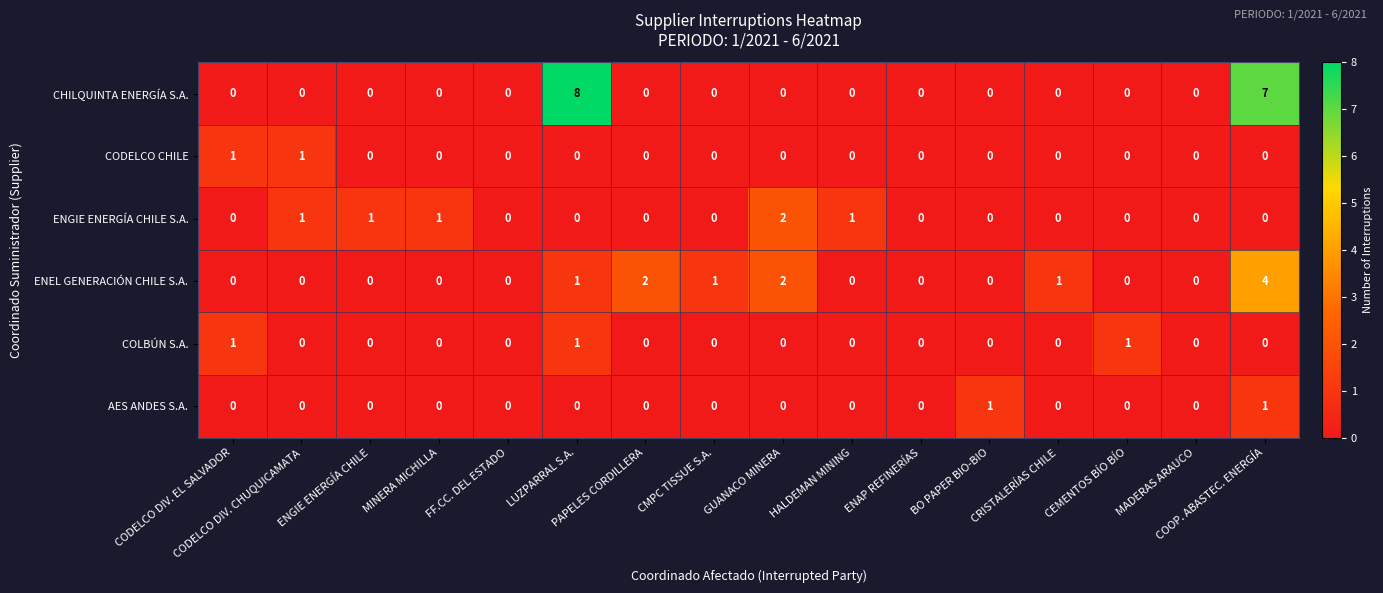

Which series has the largest range (max minus min)?

CHILQUINTA ENERGÍA S.A.